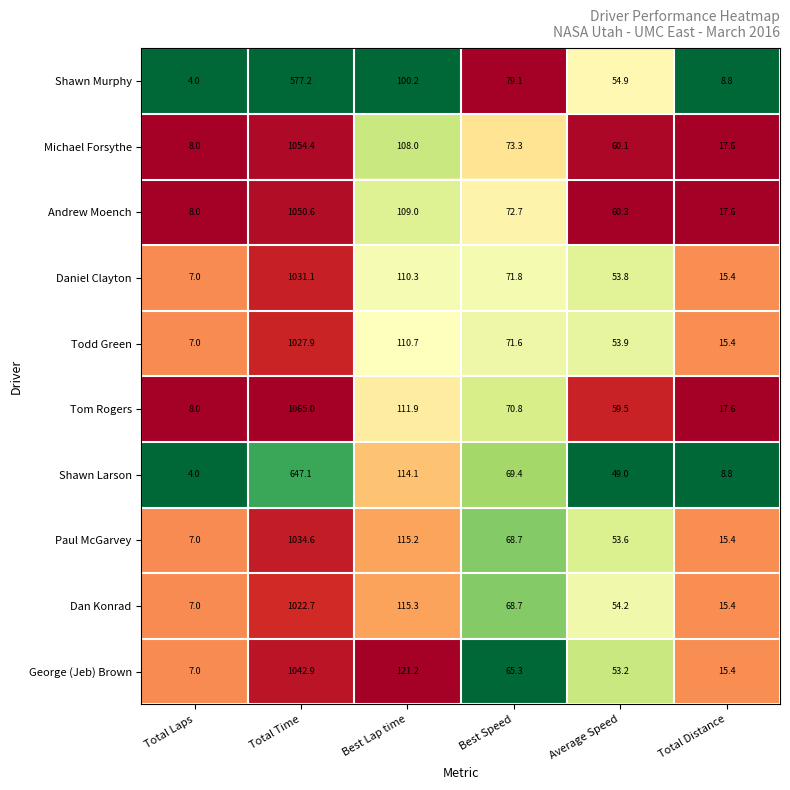

List the series in order of their peak value, highest first.

Tom Rogers, Michael Forsythe, Andrew Moench, George (Jeb) Brown, Paul McGarvey, Daniel Clayton, Todd Green, Dan Konrad, Shawn Larson, Shawn Murphy